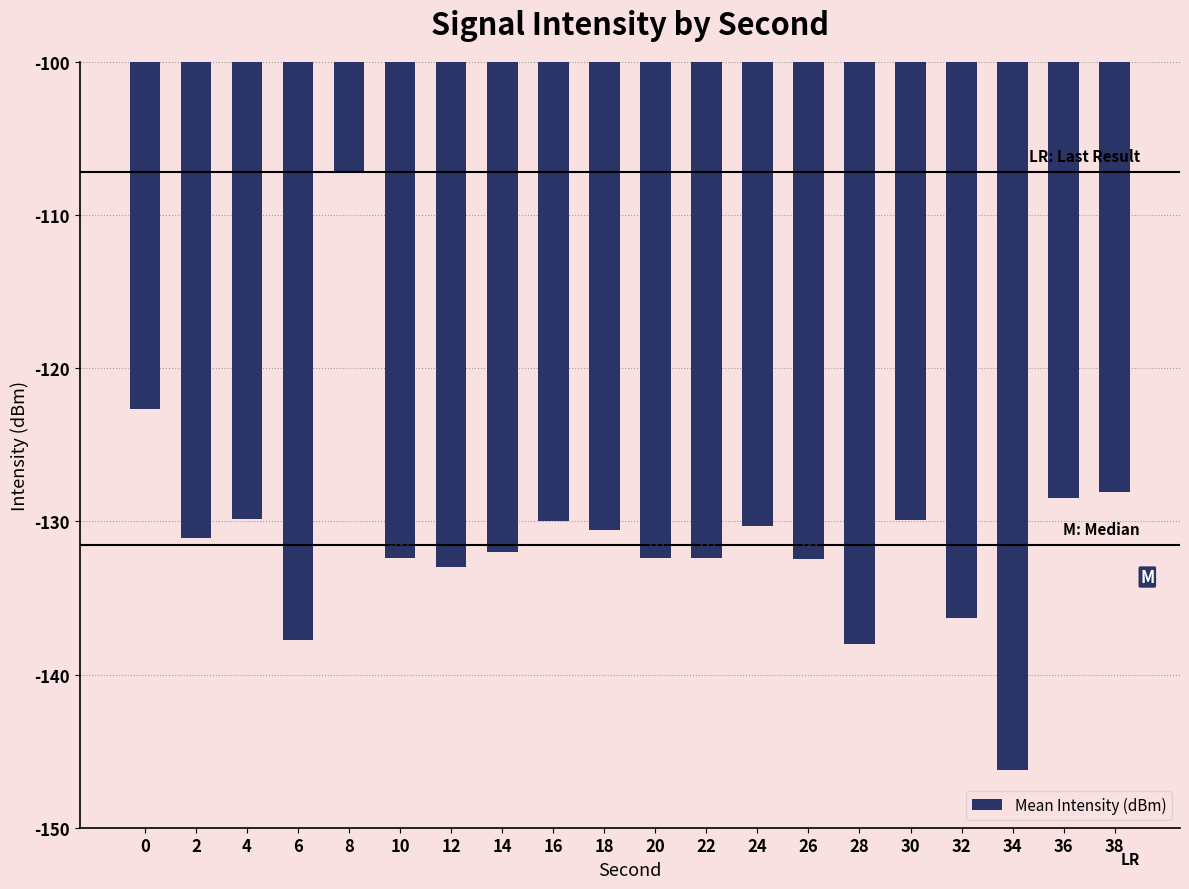

What is the minimum value shown in the chart?

-146.2